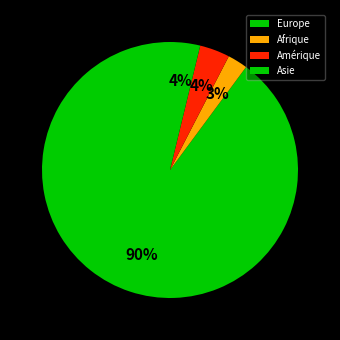

Does Amérique account for over 50% of the chart?

No